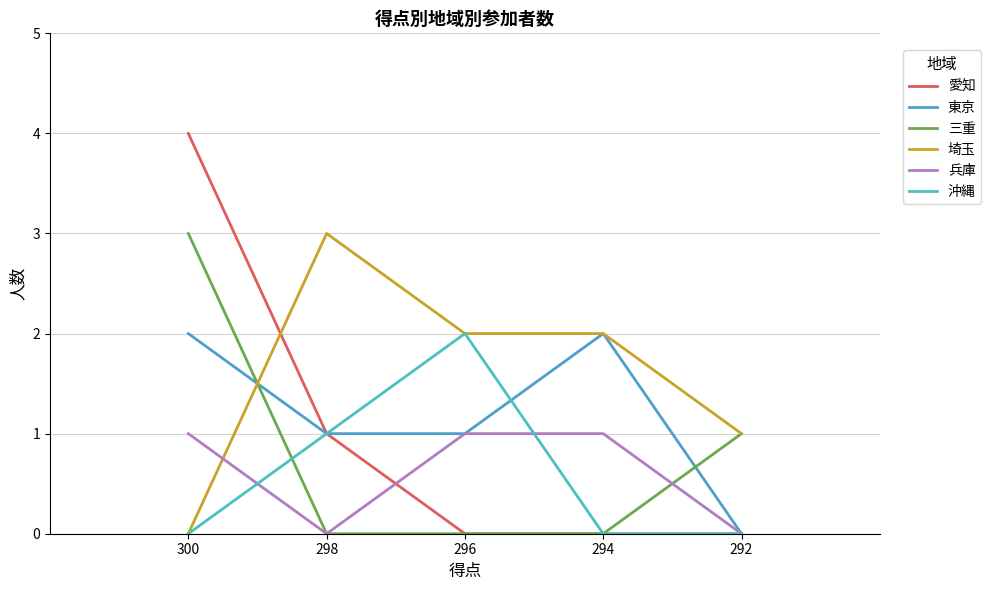

True or false: 沖縄 and 愛知 intersect in this chart.

False